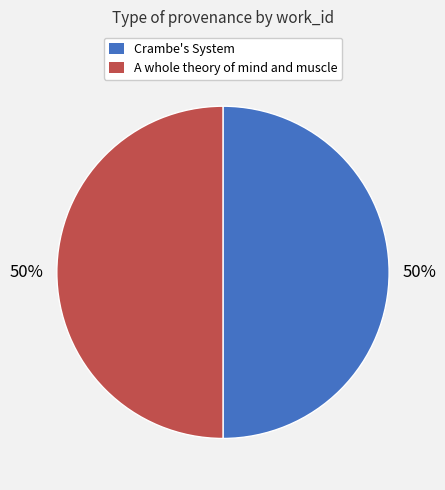

Approximately how many times larger is the value at Crambe's System compared to A whole theory of mind and muscle?

1.0